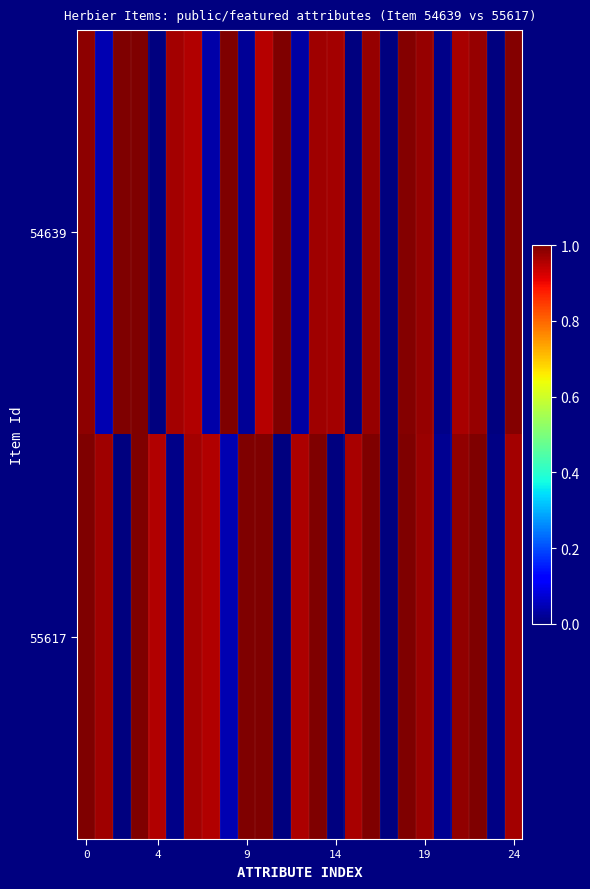

Reading left to right, list all the values displayed in this chart.

54639: 1.0	0.0	1.0	1.0	0.0	1.0	1.0	0.0	1.0	0.0	1.0	1.0	0.0	1.0	1.0	0.0	1.0	0.0	1.0	1.0	0.0	1.0	1.0	0.0	1.0
55617: 1.0	1.0	0.0	1.0	1.0	0.0	1.0	1.0	0.0	1.0	1.0	0.0	1.0	1.0	0.0	1.0	1.0	0.0	1.0	1.0	0.0	1.0	1.0	0.0	1.0